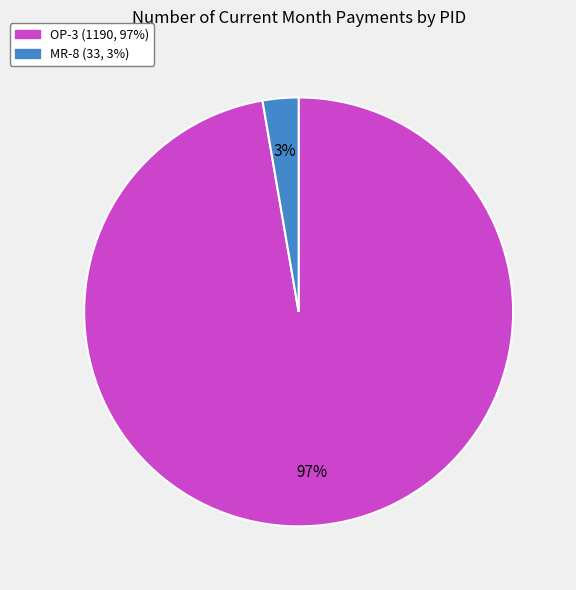

Do OP-3 and MR-8 together represent more than half of the pie?

Yes